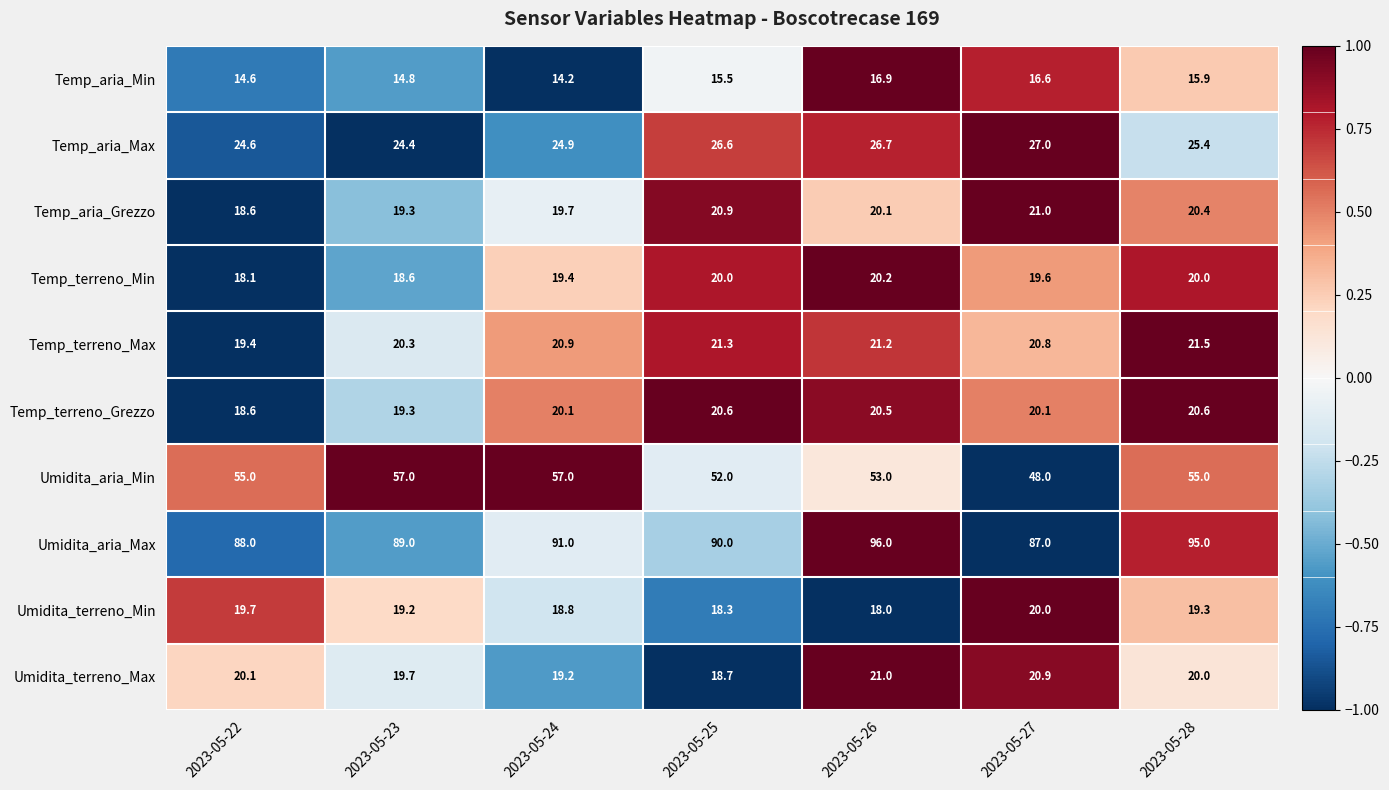

What is the sum of the Umidita_aria_Min values at 2023-05-28 and 2023-05-23?

112.0